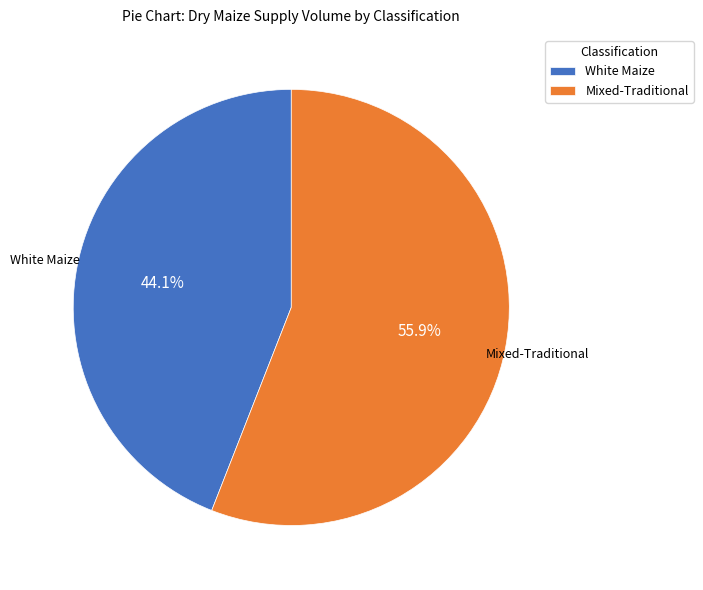

To the nearest percent, what is the difference between the Mixed-Traditional and White Maize slice percentages?

12%